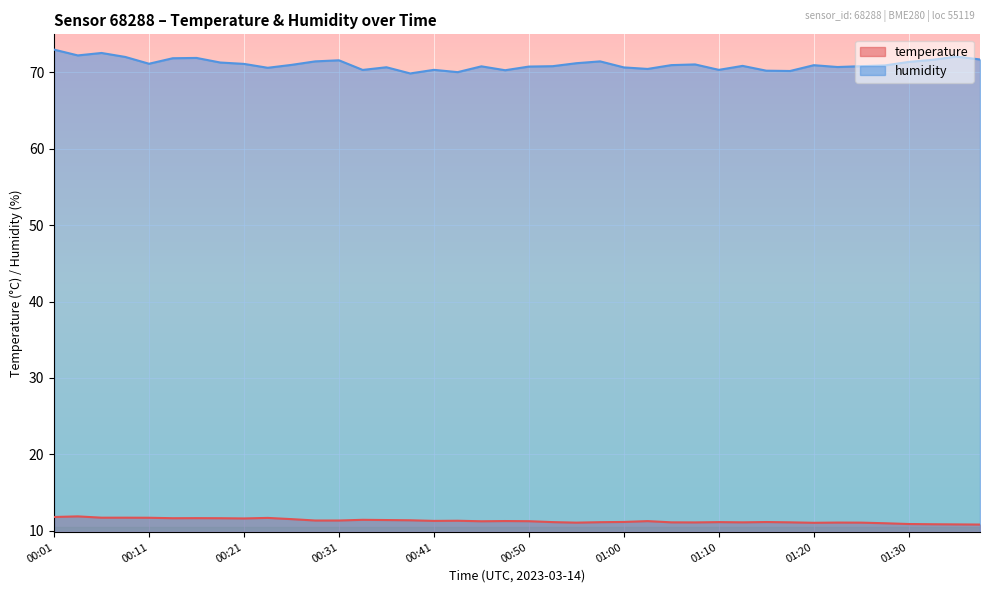

What is the label of the 40th point from the left?

01:37